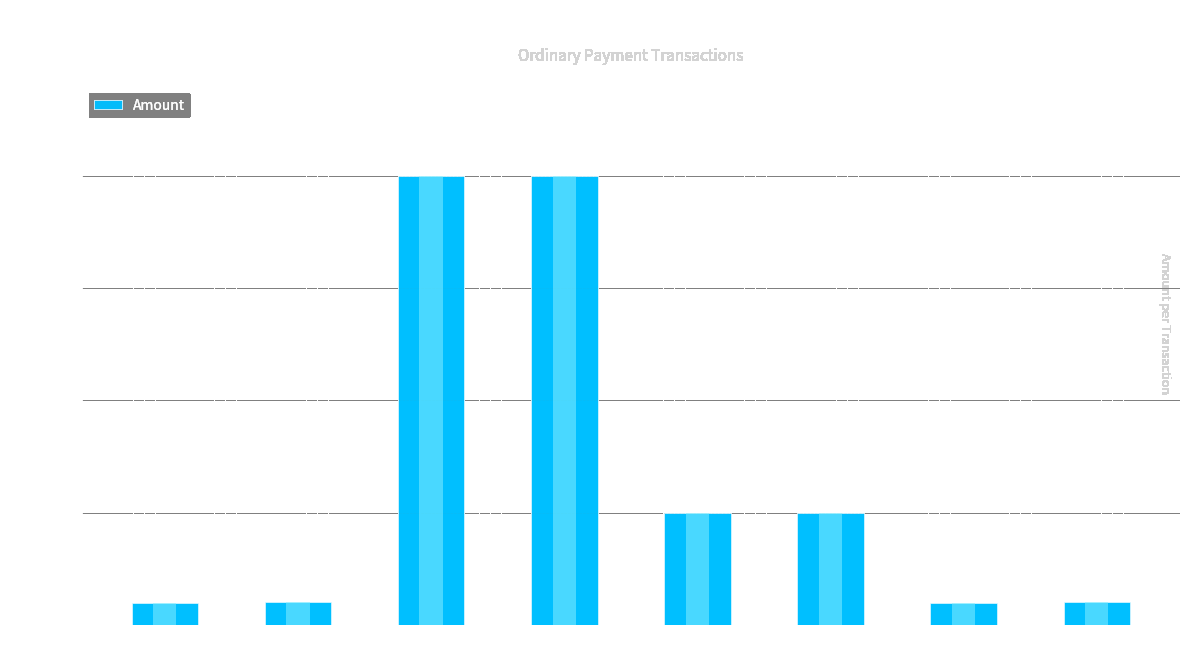

Are the bars grouped side by side (vs. stacked)?

No